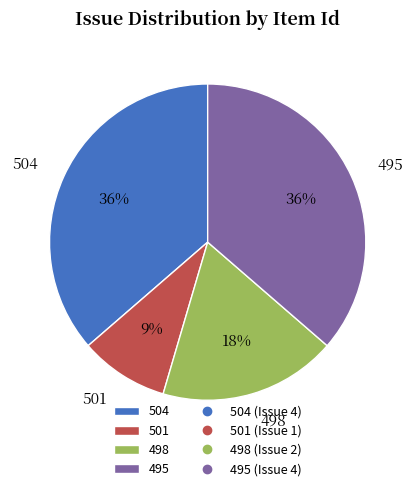

To the nearest percent, what is the average slice percentage?

25%